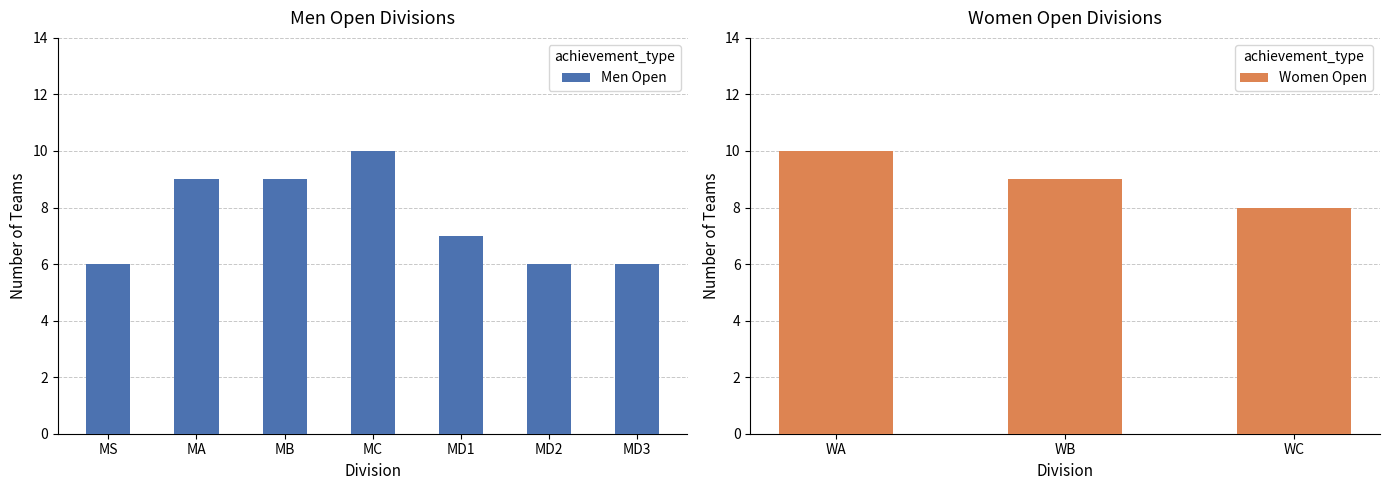

What position from the right is MC?

4